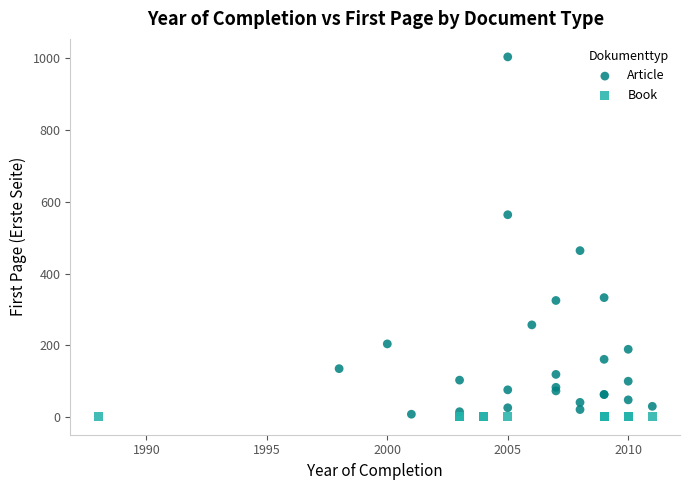

Which series contains the highest Y value?

Article